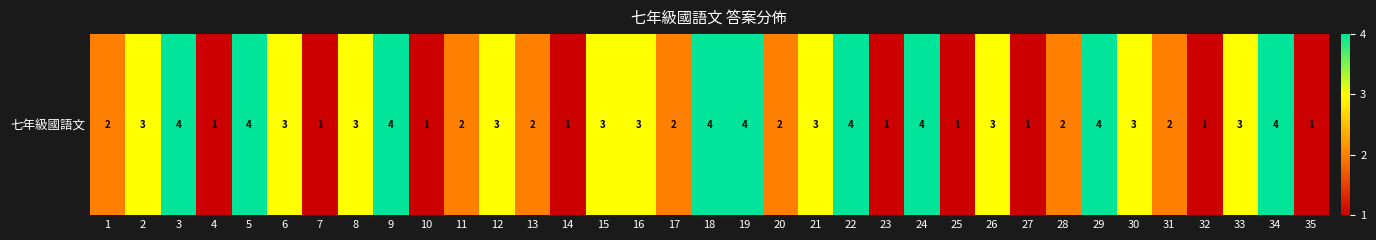

What is the difference between the maximum and minimum values?

3